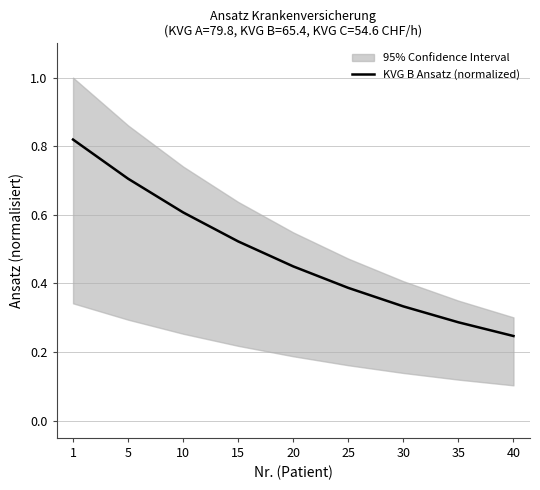

What is the value of the 2nd point from the left?

0.7